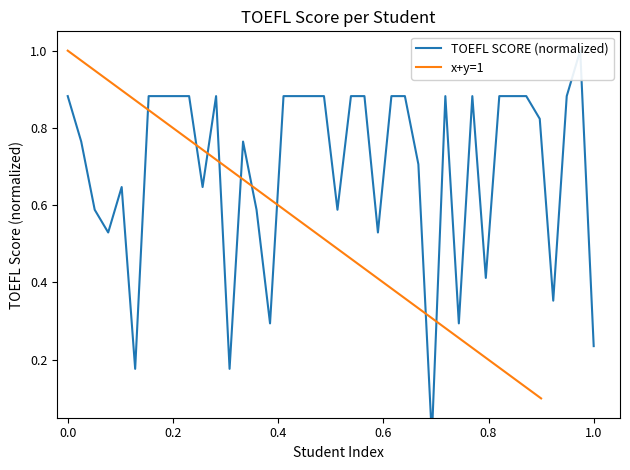

True or false: the data has more than 0 interior local peaks.

True